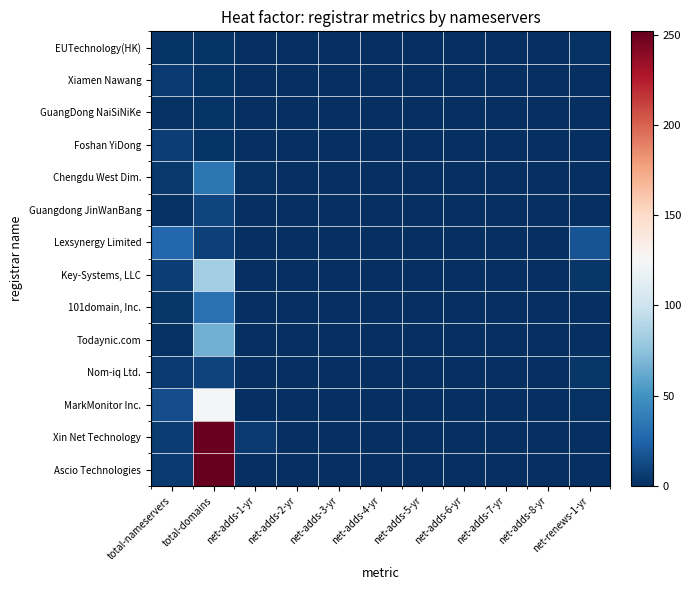

Reading left to right, extract all data points from this chart.

Ascio Technologies: total-nameservers=5	total-domains=252	net-adds-1-yr=0	net-adds-2-yr=0	net-adds-3-yr=0	net-adds-4-yr=0	net-adds-5-yr=0	net-adds-6-yr=0	net-adds-7-yr=0	net-adds-8-yr=0	net-renews-1-yr=0
Xin Net Technology: total-nameservers=6	total-domains=251	net-adds-1-yr=5	net-adds-2-yr=0	net-adds-3-yr=0	net-adds-4-yr=0	net-adds-5-yr=0	net-adds-6-yr=0	net-adds-7-yr=0	net-adds-8-yr=0	net-renews-1-yr=0
MarkMonitor Inc.: total-nameservers=14	total-domains=125	net-adds-1-yr=0	net-adds-2-yr=0	net-adds-3-yr=0	net-adds-4-yr=0	net-adds-5-yr=0	net-adds-6-yr=0	net-adds-7-yr=0	net-adds-8-yr=0	net-renews-1-yr=1
Nom-iq Ltd.: total-nameservers=5	total-domains=9	net-adds-1-yr=0	net-adds-2-yr=0	net-adds-3-yr=0	net-adds-4-yr=0	net-adds-5-yr=0	net-adds-6-yr=0	net-adds-7-yr=0	net-adds-8-yr=0	net-renews-1-yr=3
Todaynic.com: total-nameservers=1	total-domains=65	net-adds-1-yr=0	net-adds-2-yr=0	net-adds-3-yr=0	net-adds-4-yr=0	net-adds-5-yr=0	net-adds-6-yr=0	net-adds-7-yr=0	net-adds-8-yr=0	net-renews-1-yr=0
101domain, Inc.: total-nameservers=3	total-domains=32	net-adds-1-yr=0	net-adds-2-yr=0	net-adds-3-yr=0	net-adds-4-yr=0	net-adds-5-yr=0	net-adds-6-yr=0	net-adds-7-yr=0	net-adds-8-yr=0	net-renews-1-yr=0
Key-Systems, LLC: total-nameservers=7	total-domains=82	net-adds-1-yr=0	net-adds-2-yr=0	net-adds-3-yr=0	net-adds-4-yr=0	net-adds-5-yr=0	net-adds-6-yr=0	net-adds-7-yr=0	net-adds-8-yr=0	net-renews-1-yr=3
Lexsynergy Limited: total-nameservers=27	total-domains=8	net-adds-1-yr=0	net-adds-2-yr=0	net-adds-3-yr=0	net-adds-4-yr=0	net-adds-5-yr=0	net-adds-6-yr=0	net-adds-7-yr=0	net-adds-8-yr=0	net-renews-1-yr=17
Guangdong JinWanBang: total-nameservers=1	total-domains=10	net-adds-1-yr=0	net-adds-2-yr=0	net-adds-3-yr=0	net-adds-4-yr=0	net-adds-5-yr=0	net-adds-6-yr=0	net-adds-7-yr=0	net-adds-8-yr=0	net-renews-1-yr=0
Chengdu West Dim.: total-nameservers=4	total-domains=34	net-adds-1-yr=1	net-adds-2-yr=0	net-adds-3-yr=0	net-adds-4-yr=0	net-adds-5-yr=0	net-adds-6-yr=0	net-adds-7-yr=0	net-adds-8-yr=0	net-renews-1-yr=0
Foshan YiDong: total-nameservers=7	total-domains=2	net-adds-1-yr=0	net-adds-2-yr=0	net-adds-3-yr=0	net-adds-4-yr=0	net-adds-5-yr=0	net-adds-6-yr=0	net-adds-7-yr=0	net-adds-8-yr=0	net-renews-1-yr=0
GuangDong NaiSiNiKe: total-nameservers=1	total-domains=2	net-adds-1-yr=0	net-adds-2-yr=0	net-adds-3-yr=0	net-adds-4-yr=0	net-adds-5-yr=0	net-adds-6-yr=0	net-adds-7-yr=0	net-adds-8-yr=0	net-renews-1-yr=0
Xiamen Nawang: total-nameservers=5	total-domains=2	net-adds-1-yr=0	net-adds-2-yr=0	net-adds-3-yr=0	net-adds-4-yr=0	net-adds-5-yr=0	net-adds-6-yr=0	net-adds-7-yr=0	net-adds-8-yr=0	net-renews-1-yr=0
EUTechnology(HK): total-nameservers=2	total-domains=2	net-adds-1-yr=0	net-adds-2-yr=0	net-adds-3-yr=0	net-adds-4-yr=0	net-adds-5-yr=0	net-adds-6-yr=0	net-adds-7-yr=0	net-adds-8-yr=0	net-renews-1-yr=1